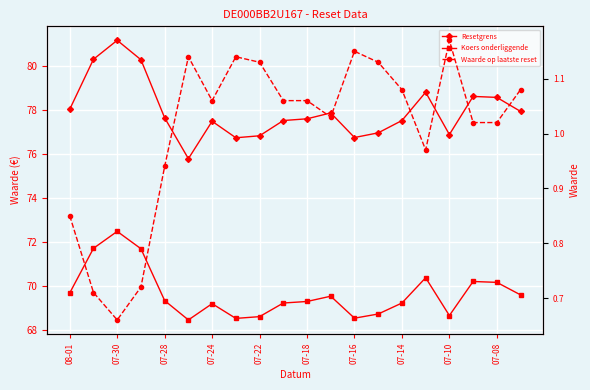

Where does the Koers onderliggende series first go above 69?

08-01